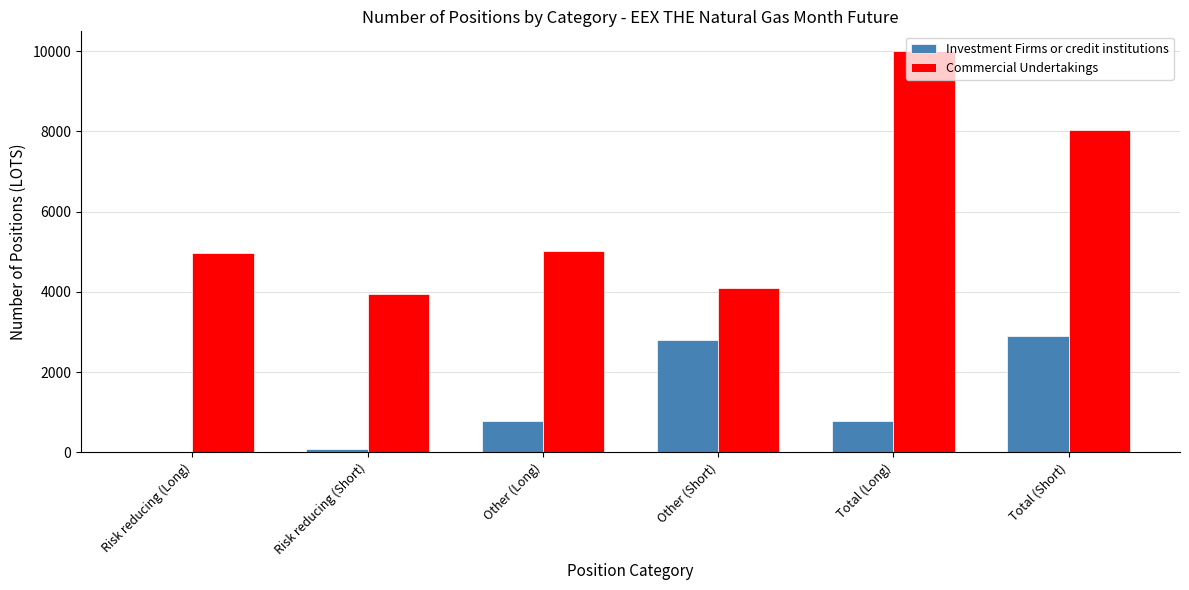

Is the value of Commercial Undertakings at Total (Short) greater than the value of Investment Firms or credit institutions at Risk reducing (Short)?

Yes